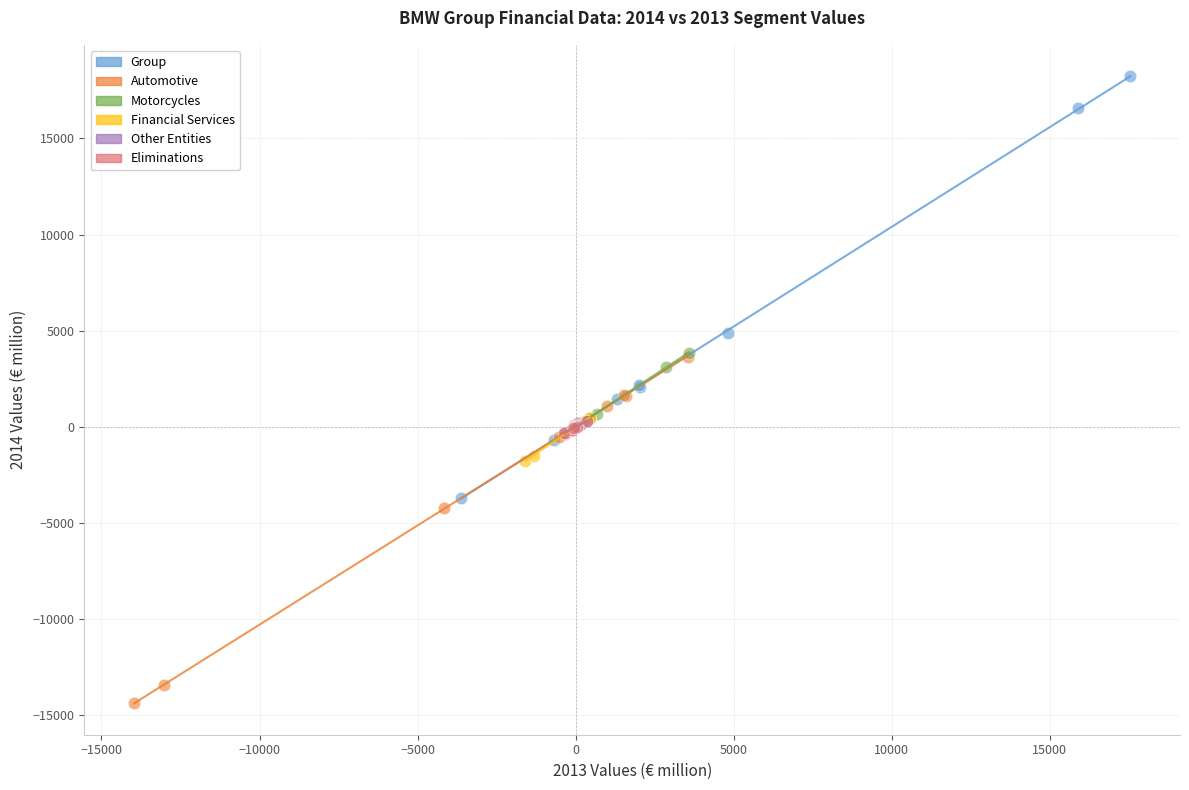

Which series contains the lowest Y value?

Automotive